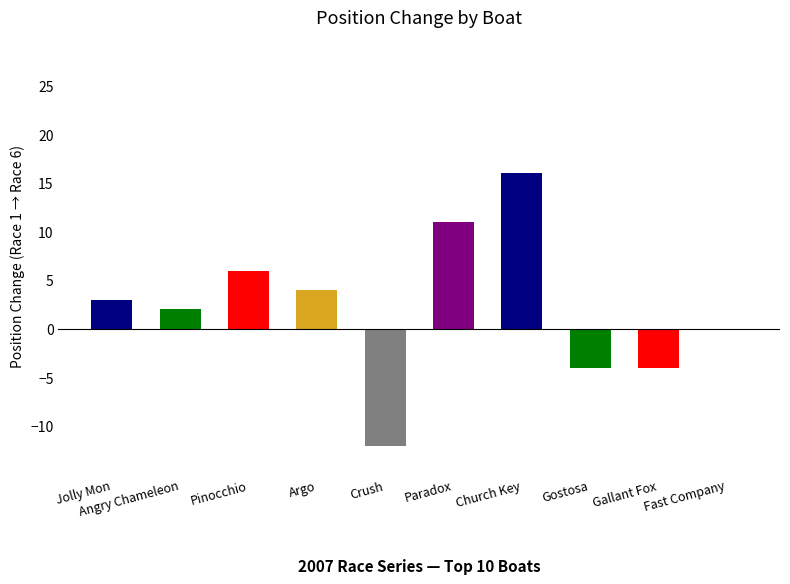

How many negative values are there?

3